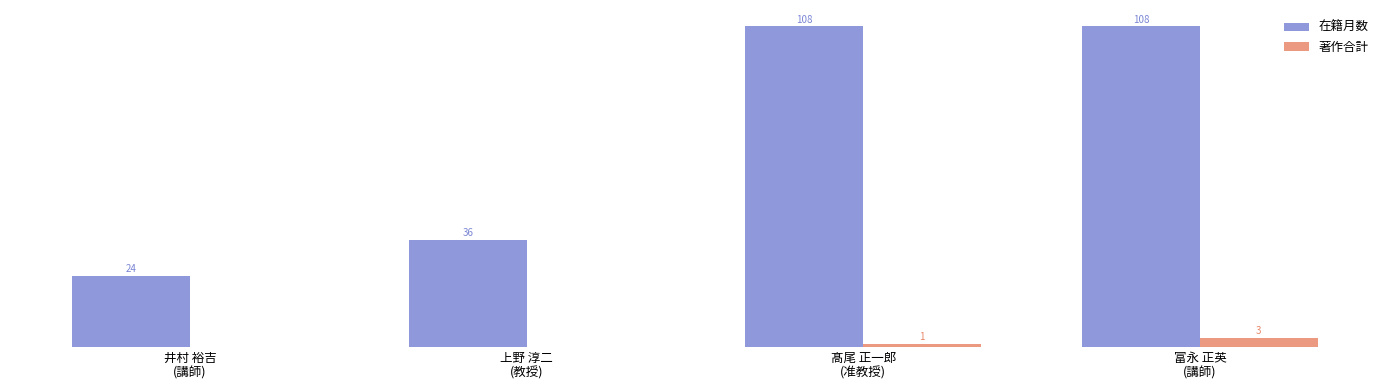

What are all the series names shown in the legend?

在籍月数, 著作合計